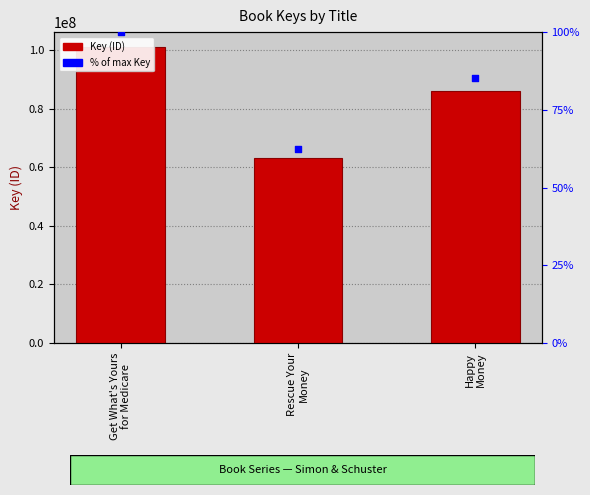

Which series has the largest total across all categories?

Key